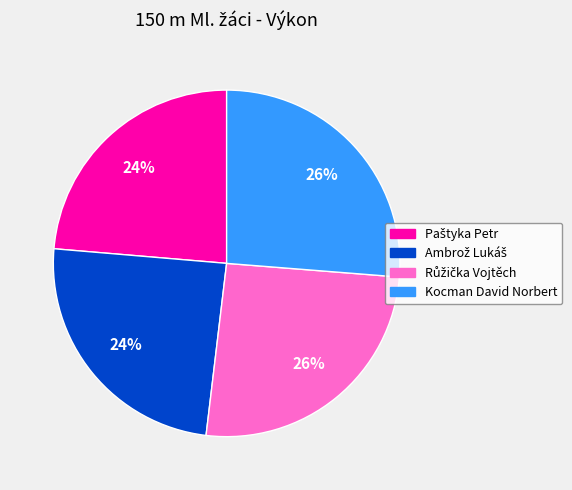

To the nearest percent, what portion does Kocman David Norbert represent?

26%